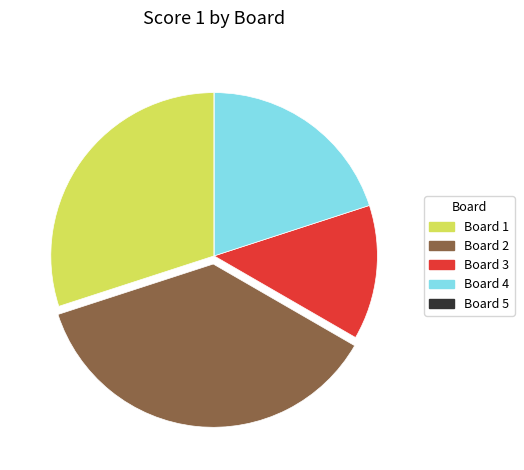

Is Board 1 the majority of the pie?

No